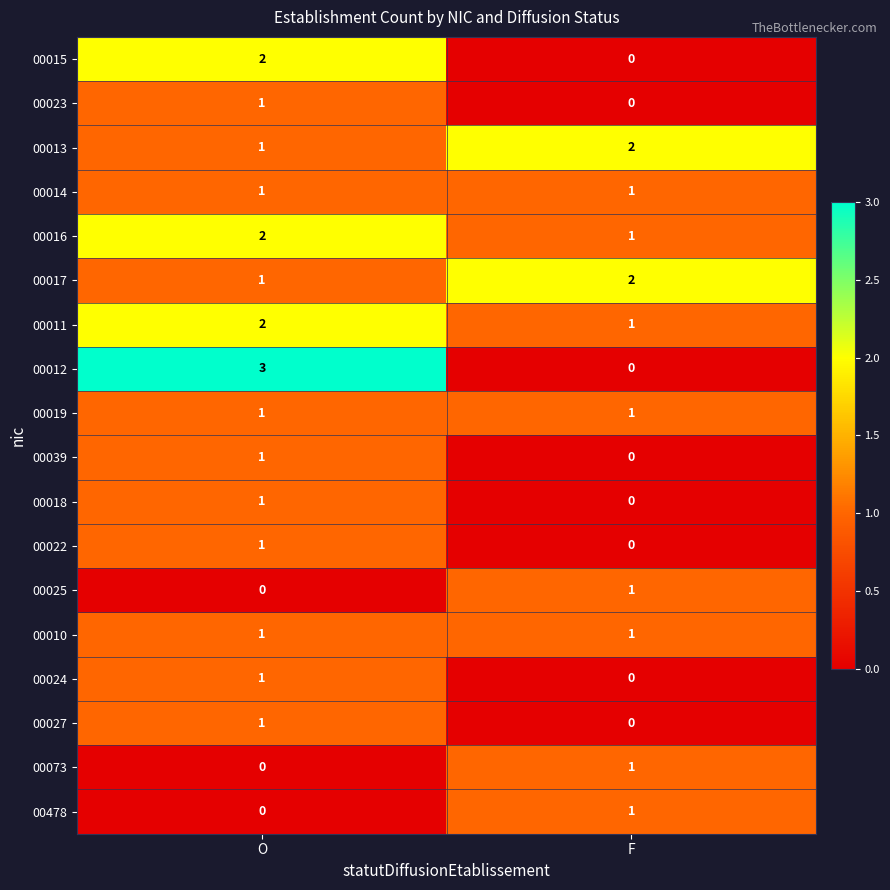

What is the sum of all 00012 values?

3